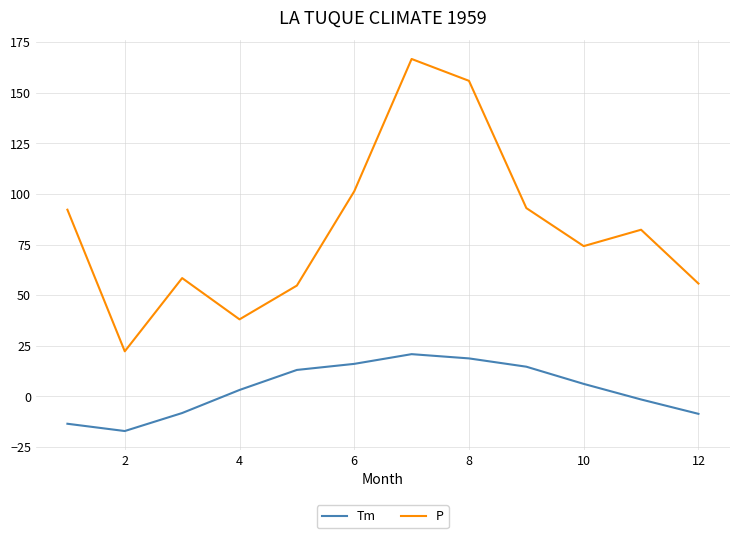

Does the chart have visible grid lines?

Yes